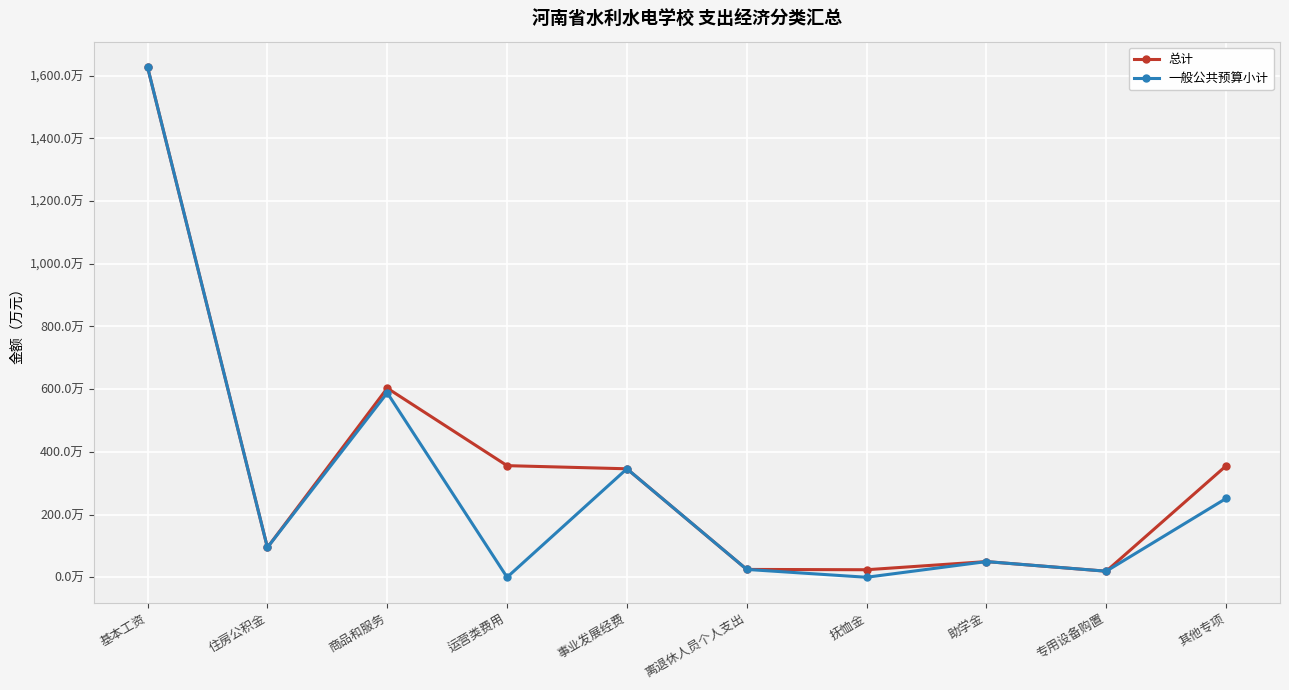

The 总计 series shows 74.6 at 其他专项. True or false?

False